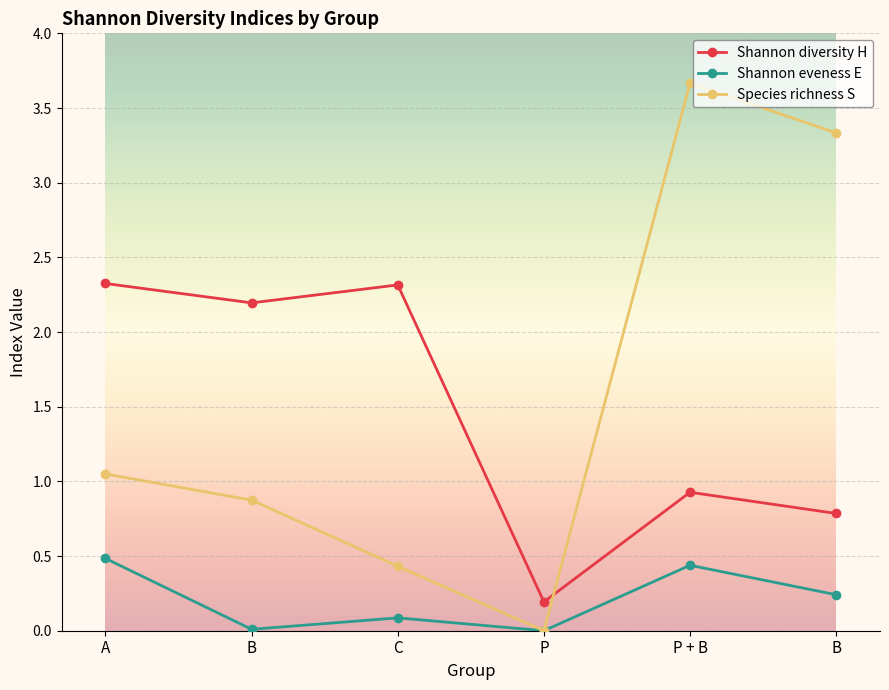

Between B and B, which series saw the biggest shift?

Species richness S